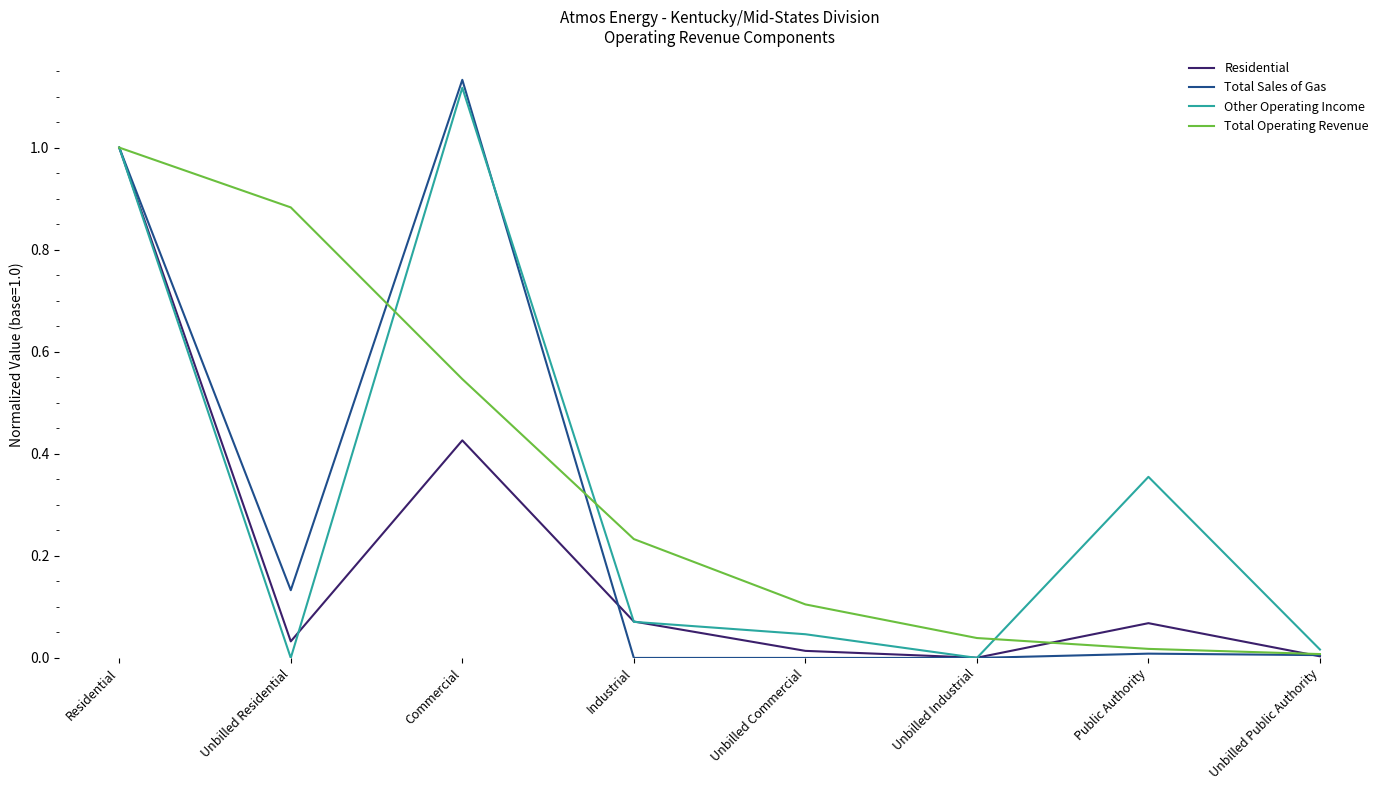

Where is the first local minimum for Residential?

Unbilled Residential